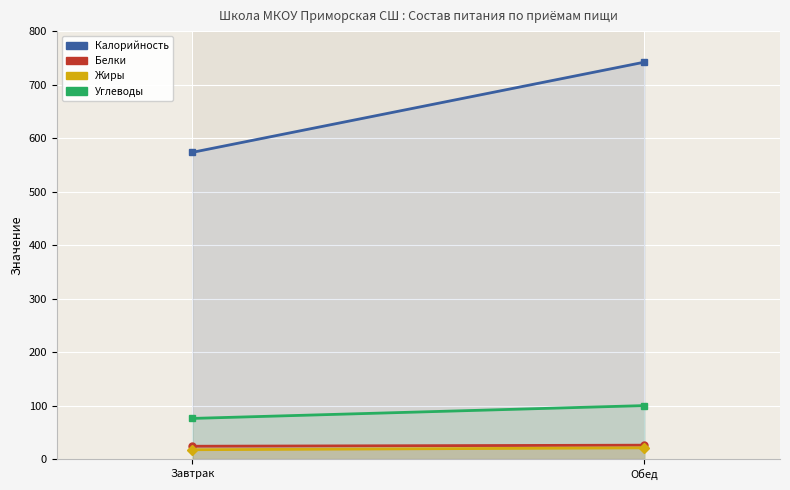

Which category has the lowest value in the Белки series?

Завтрак